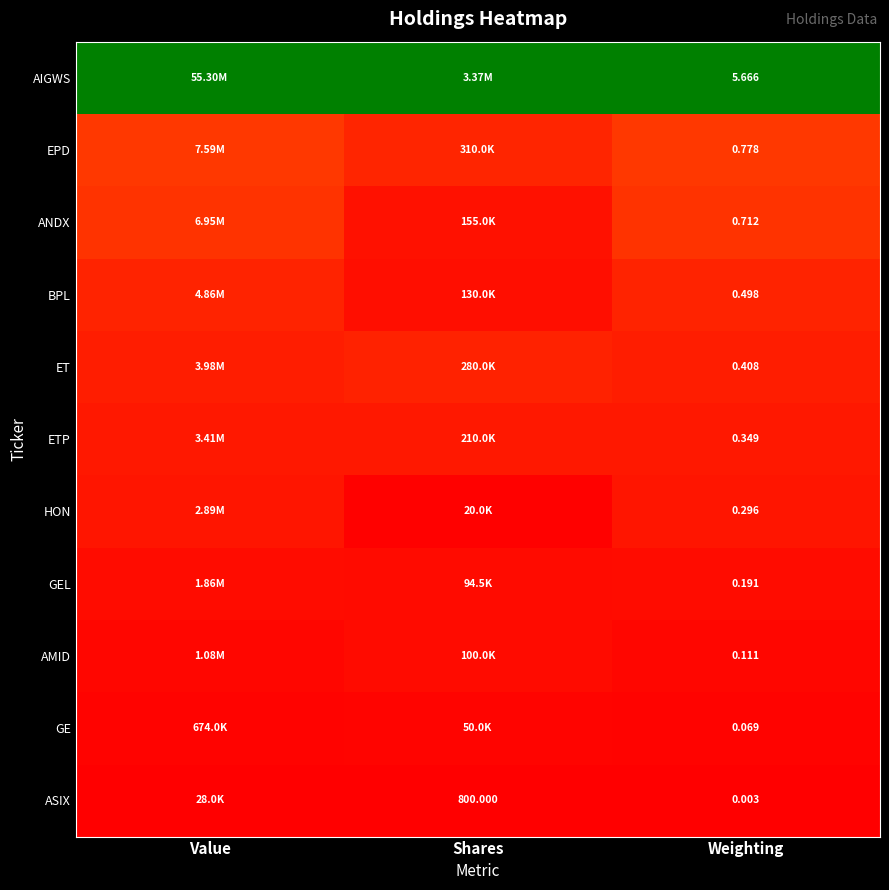

At Weighting, list the series in order from largest to smallest.

AIGWS, EPD, ANDX, BPL, ET, ETP, HON, GEL, AMID, GE, ASIX